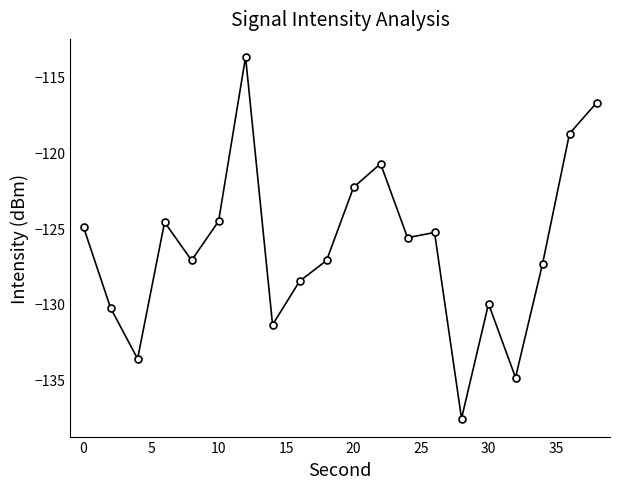

True or false: there are more than 0 points higher than both neighbors.

True